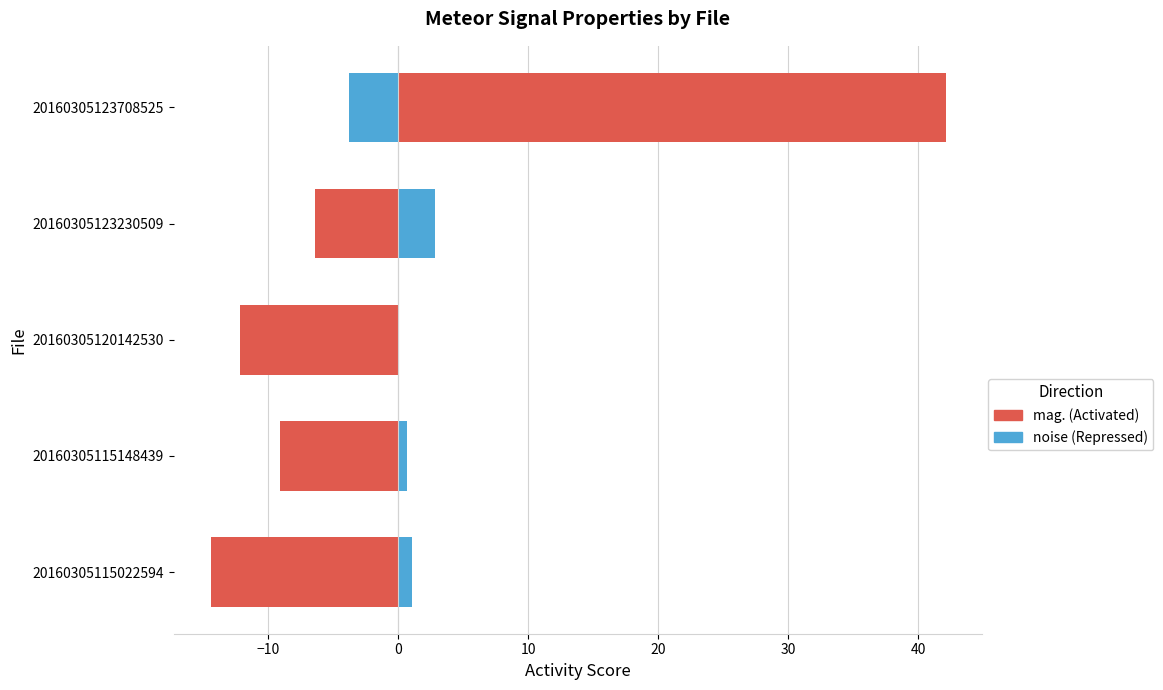

Does the chart contain any negative values?

Yes